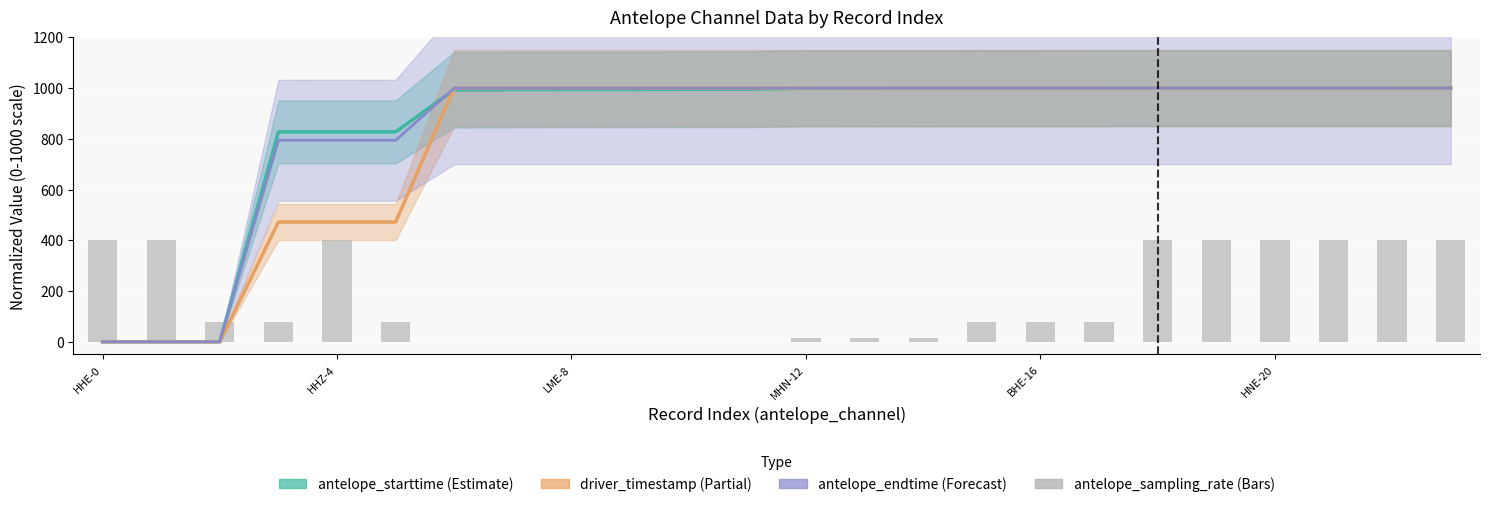

How many values are above zero?

18